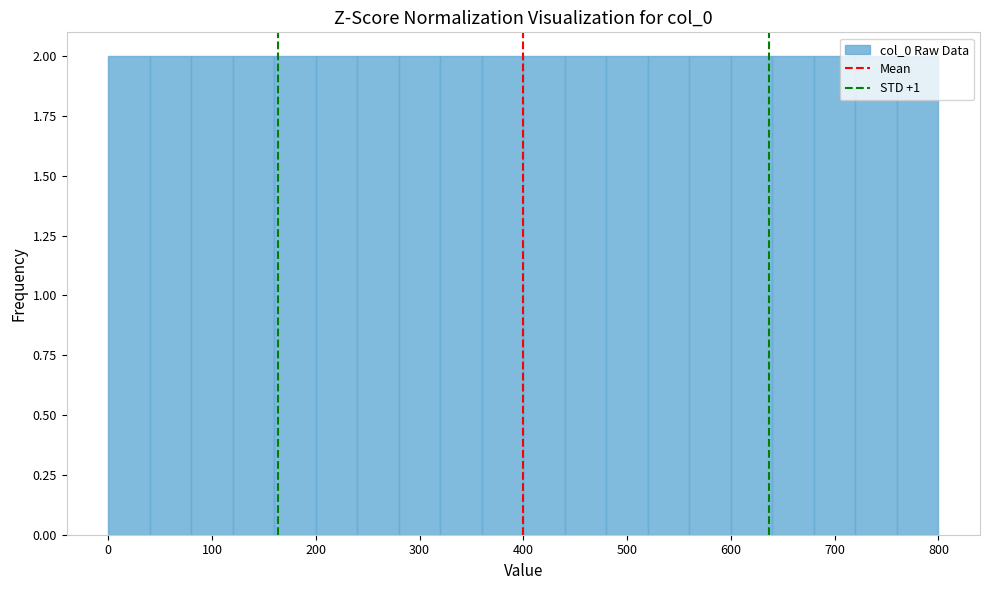

How tall is the bar that spans 80 to 120 on the x-axis? The values are not printed on the chart, so give them approximately, as read against the axis.

2